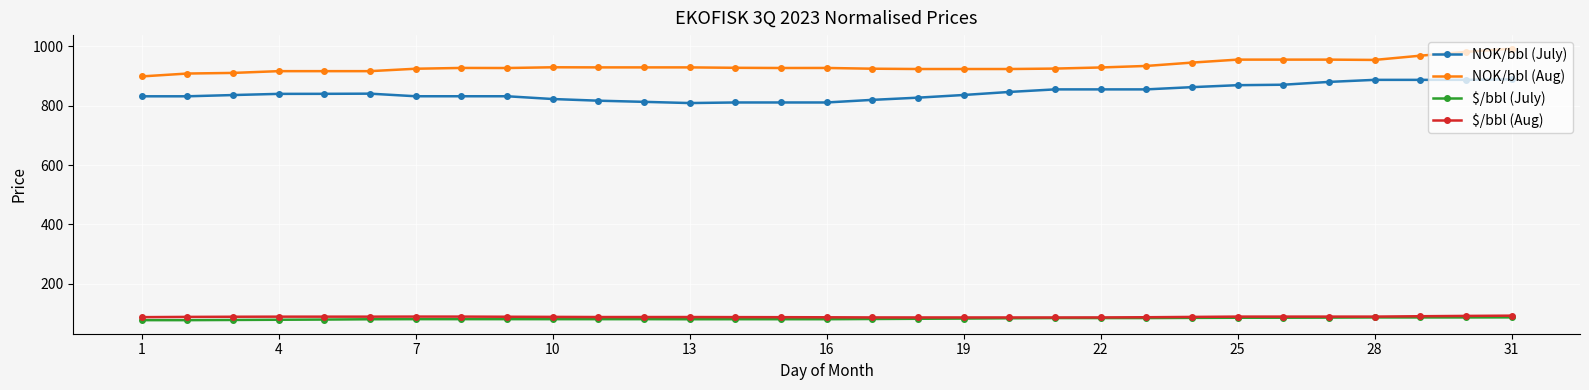

Count the number of data series in this chart.

4